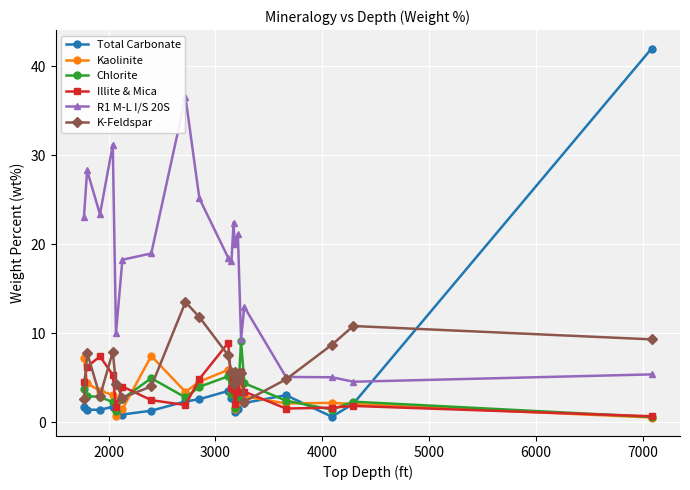

At how many categories does at least one series exceed 0?

20